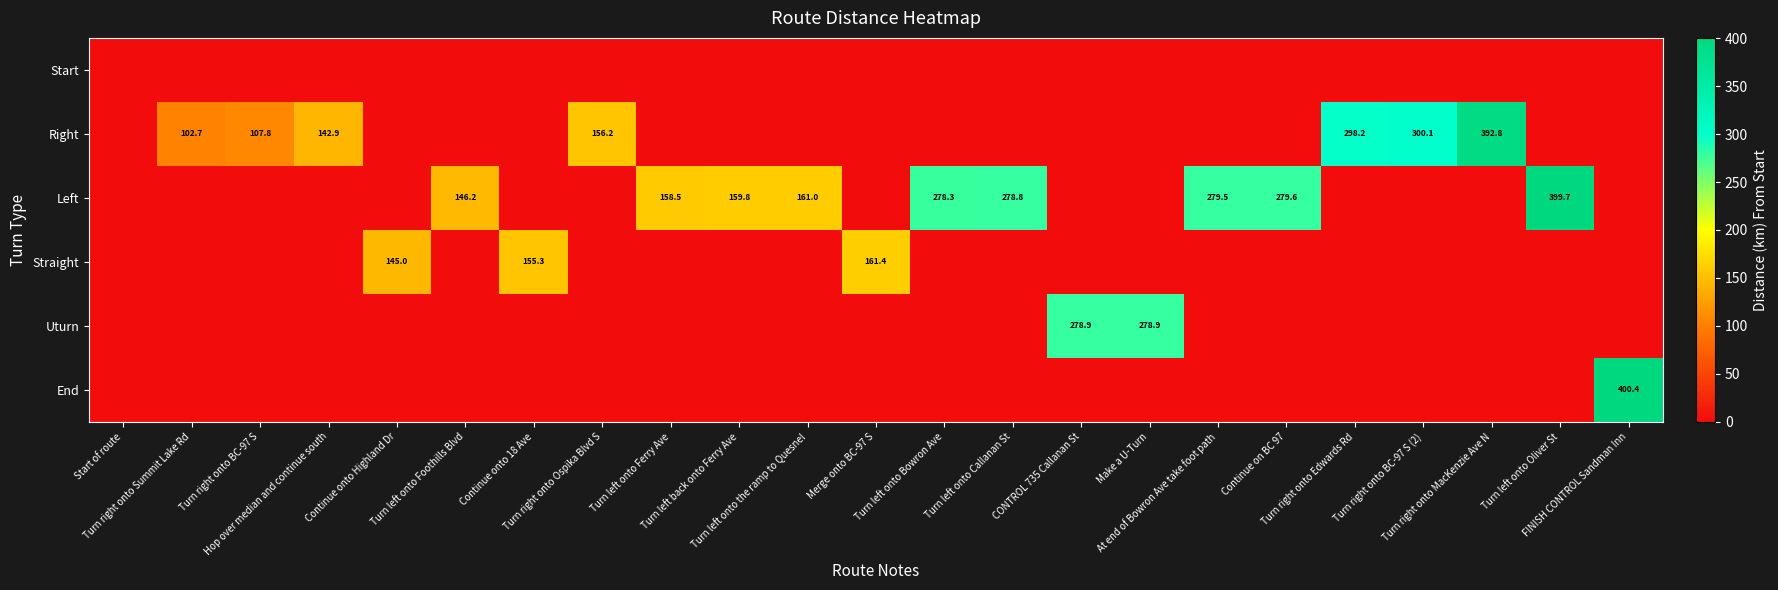

How many categories are shown in the chart?

23